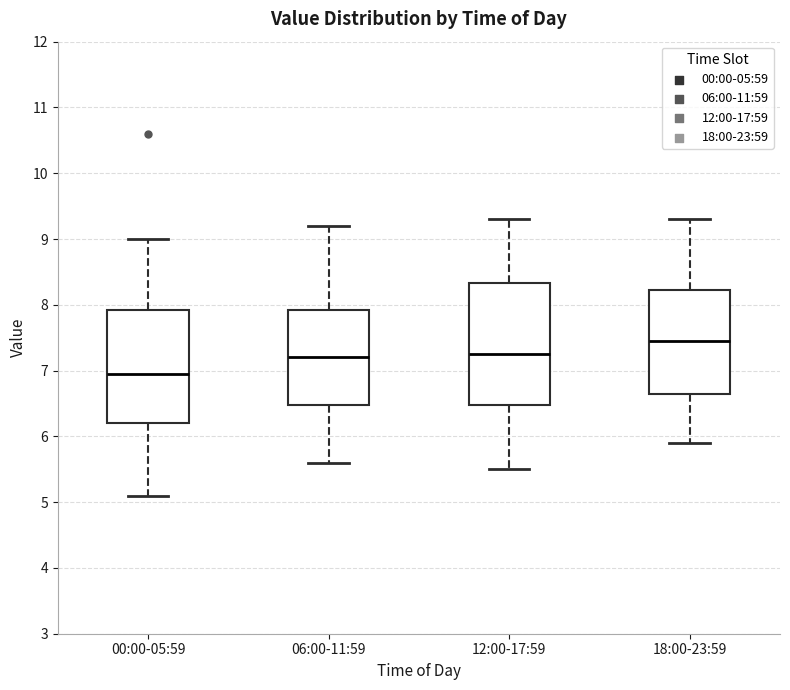

Reading left to right, transcribe this box plot: for each box, give where its median line is, the range the box spans, and where its two whiskers end, as read against the y-axis. The values are not printed on the chart, so give them approximately, as read against the axis.

00:00-05:59: median 7.0, box 6.2 to 7.9, whiskers 5.1 to 9.0
06:00-11:59: median 7.2, box 6.5 to 7.9, whiskers 5.6 to 9.2
12:00-17:59: median 7.3, box 6.5 to 8.3, whiskers 5.5 to 9.3
18:00-23:59: median 7.5, box 6.7 to 8.2, whiskers 5.9 to 9.3